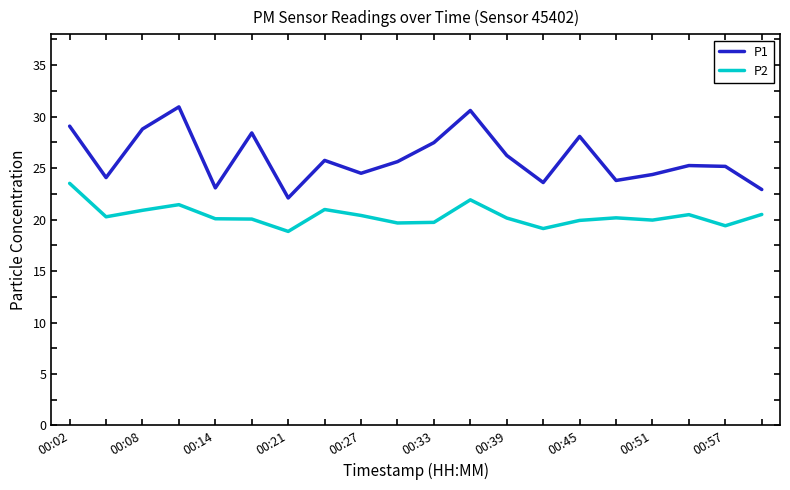

True or false: P1 and P2 cross at least once.

False